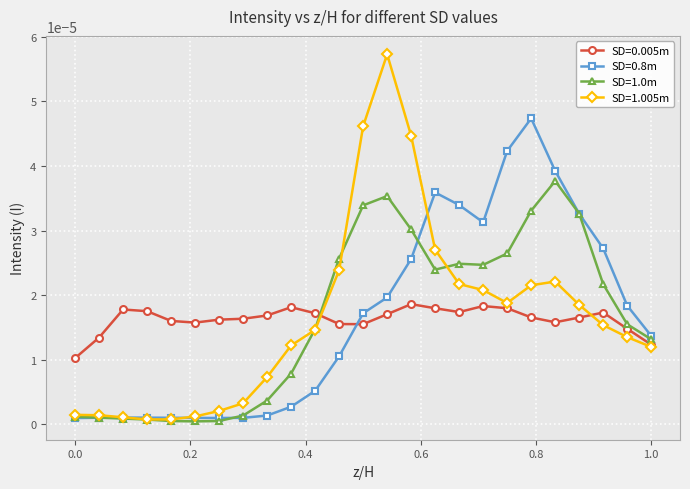

True or false: SD=0.8m has more than 2 points higher than both neighbors.

True